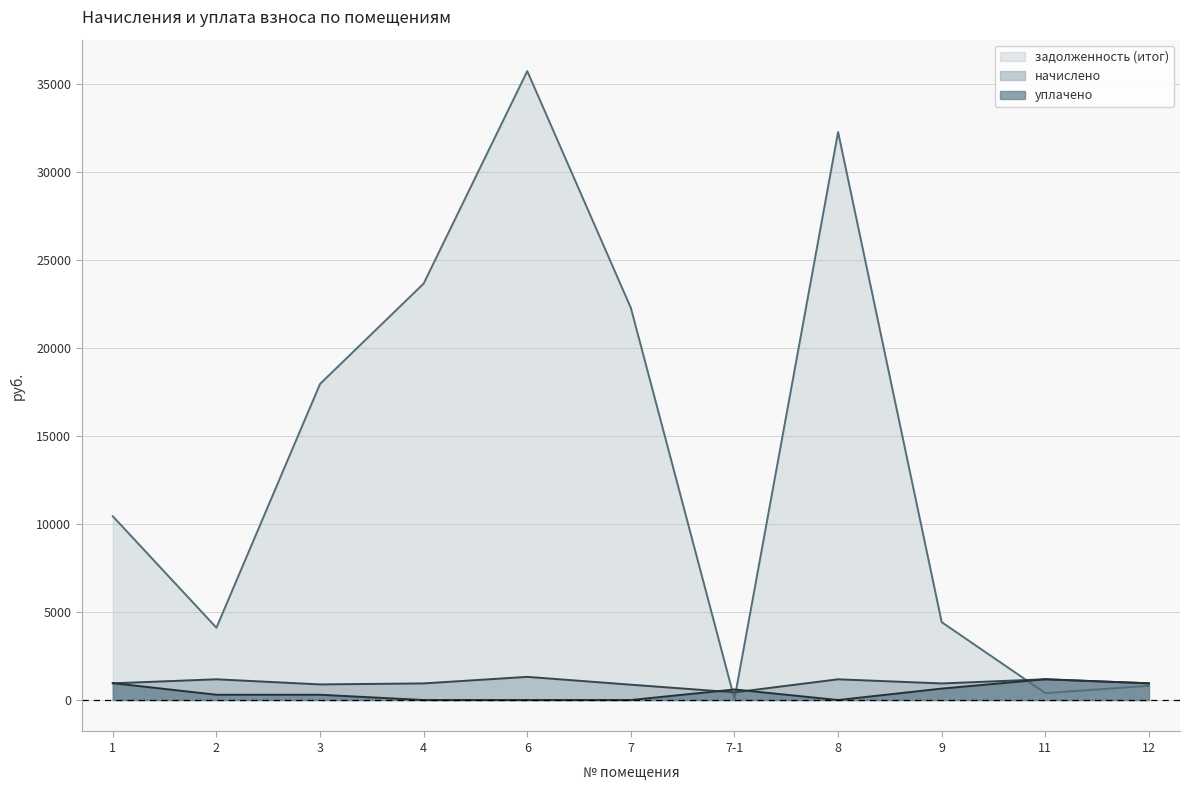

True or false: задолженность (итог) has a value of 4423.5 at 9.

True